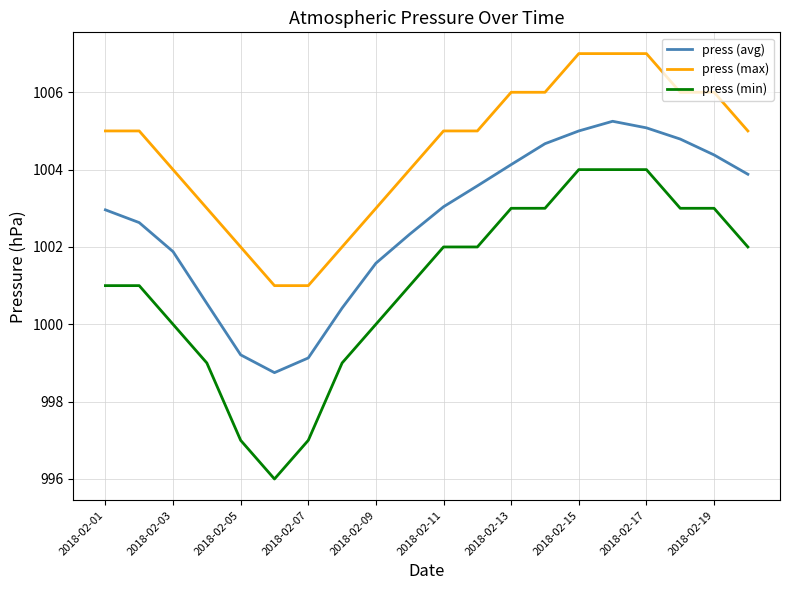

What is the difference between the maximum and minimum values in the press (max) series?

6.0